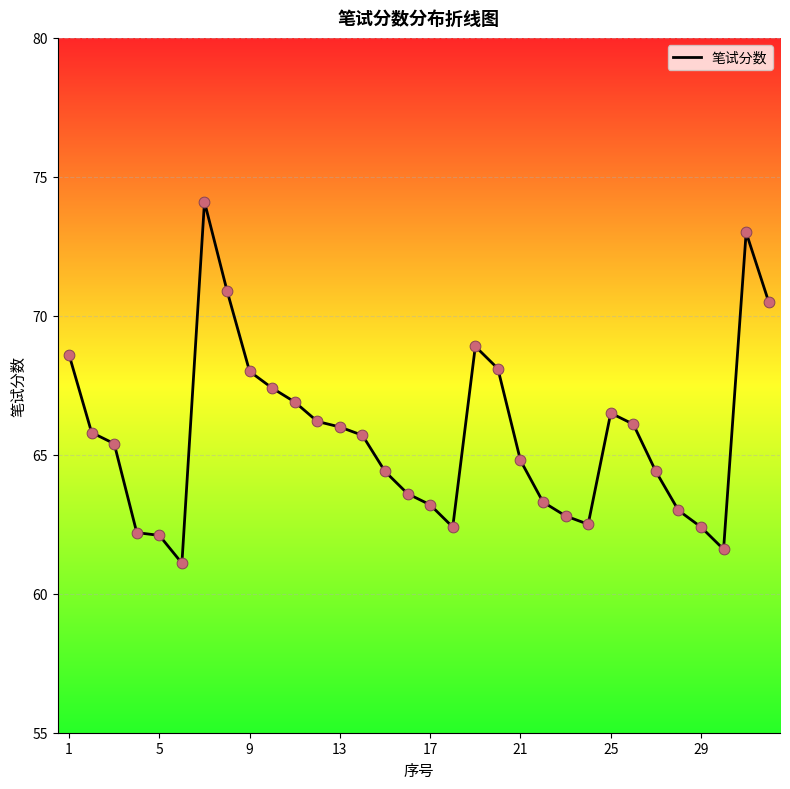

What is the maximum value shown in the chart?

74.1